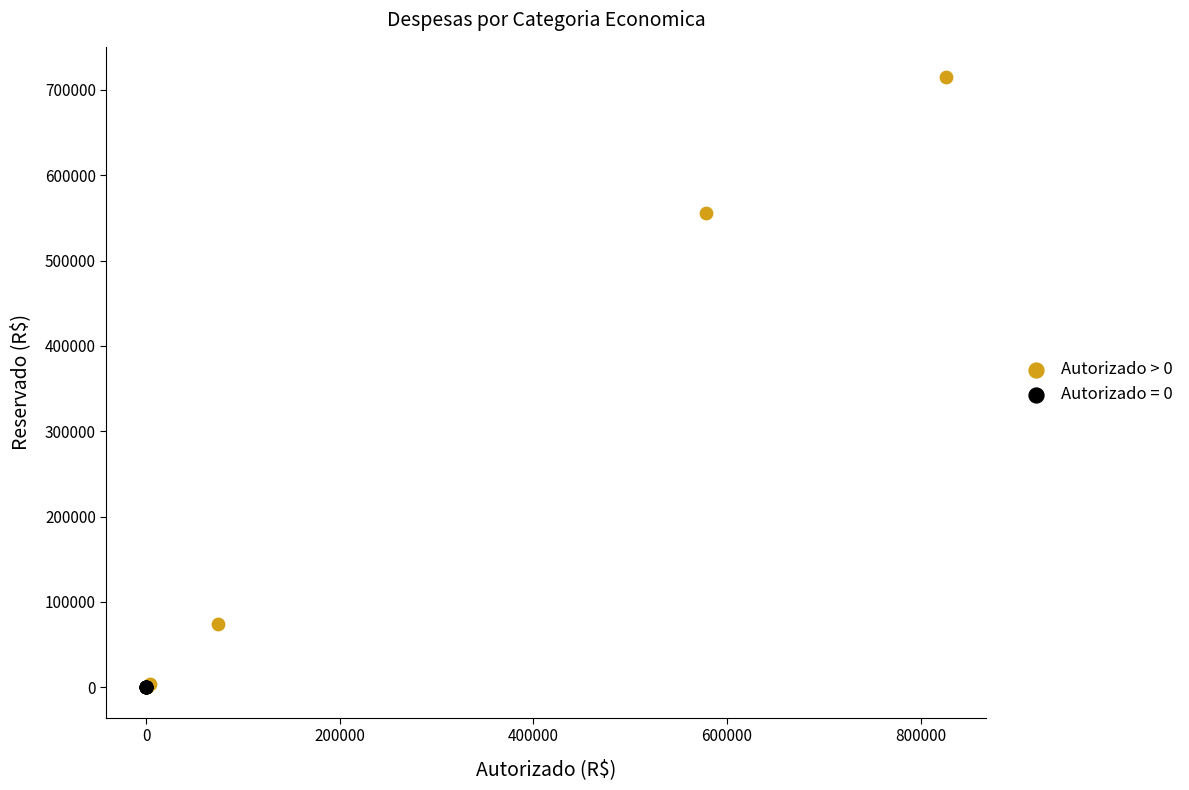

Which series contains the highest Y value?

Autorizado > 0